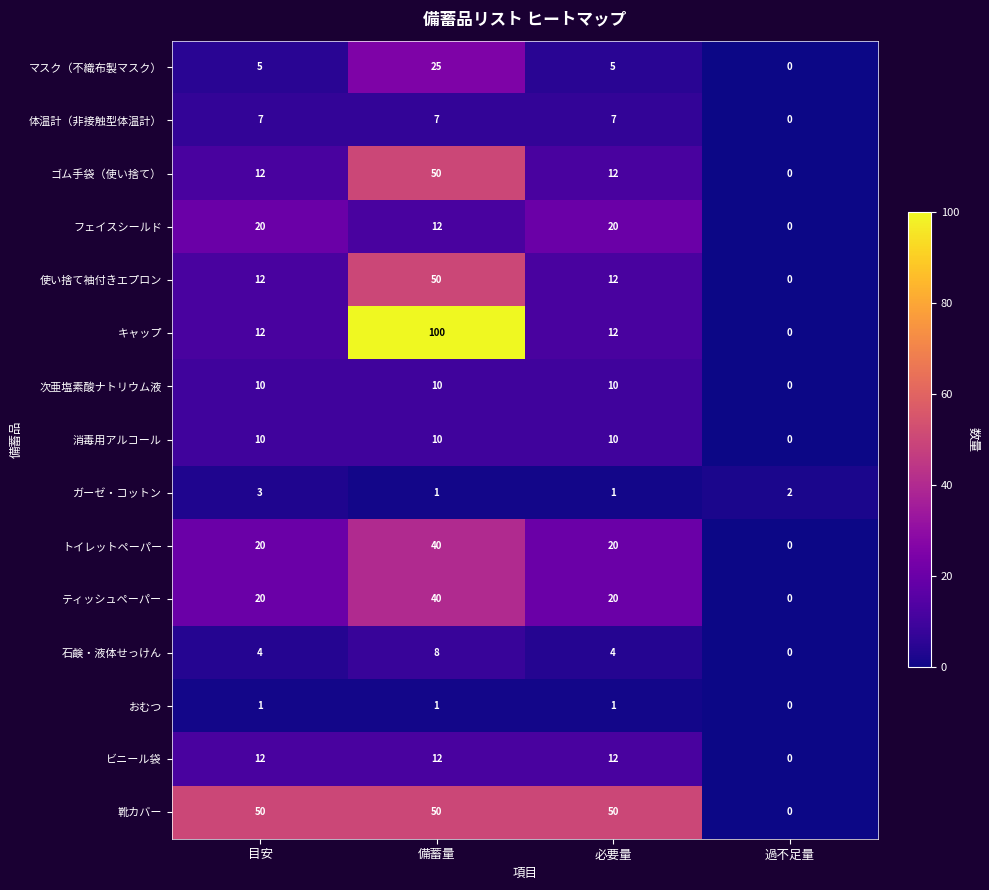

What is the sum of the トイレットペーパー values at 過不足量 and 必要量?

20